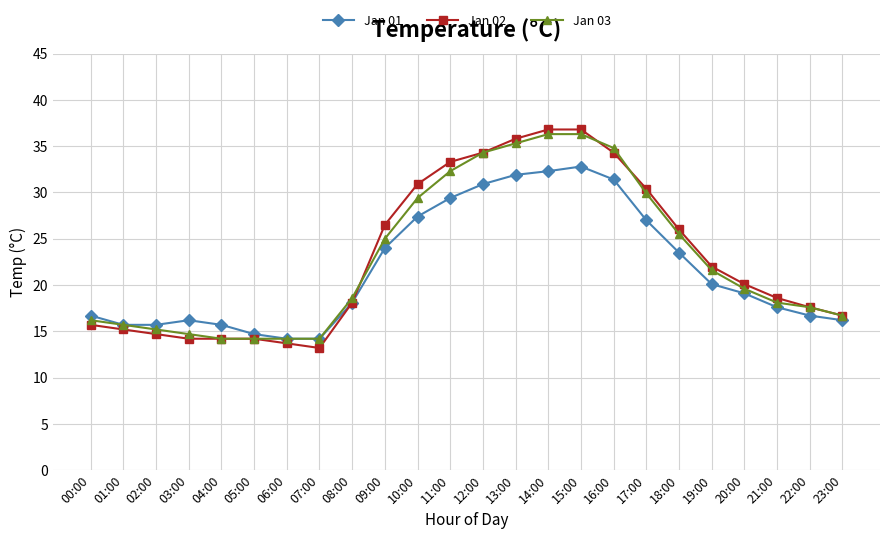

Rank the series at 16:00 from lowest to highest value.

Jan 01, Jan 02, Jan 03